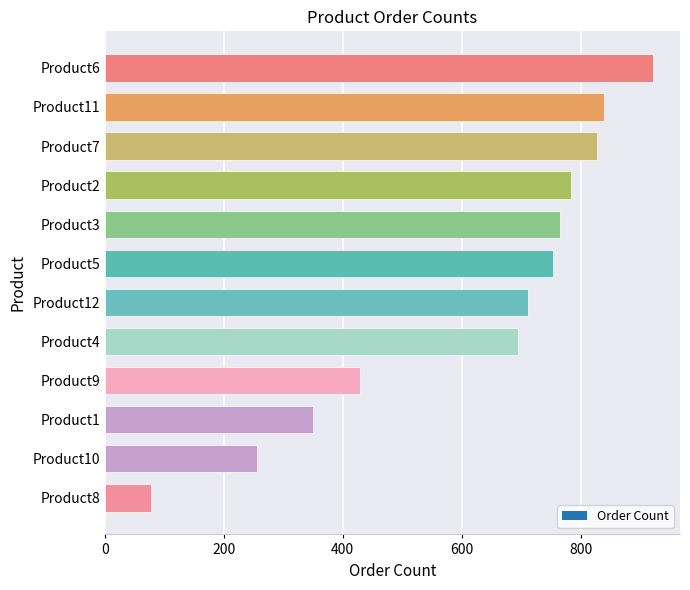

Rank the categories by value from lowest to highest.

Product8, Product10, Product1, Product9, Product4, Product12, Product5, Product3, Product2, Product7, Product11, Product6